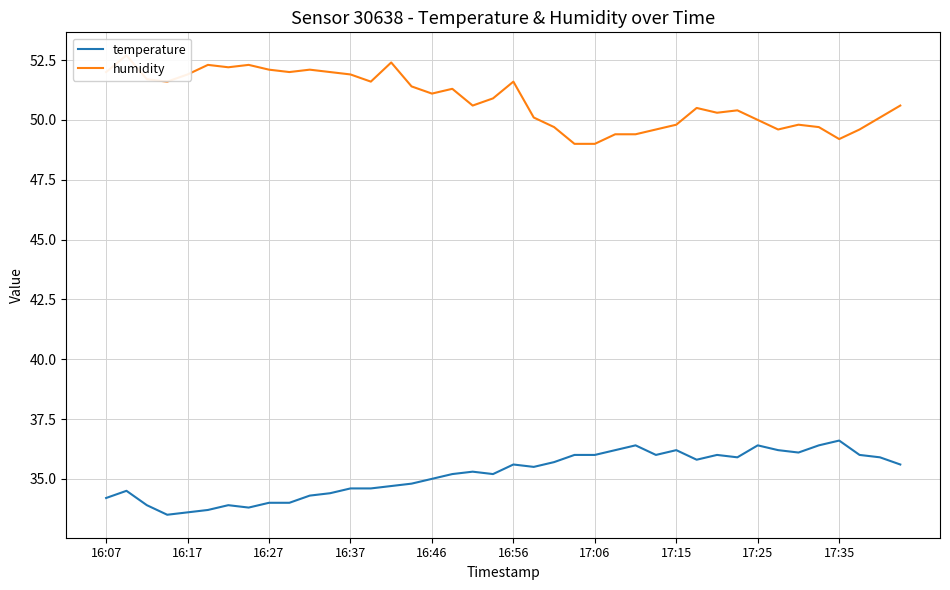

The value of temperature at 16:37 is 56.7. True or false?

False